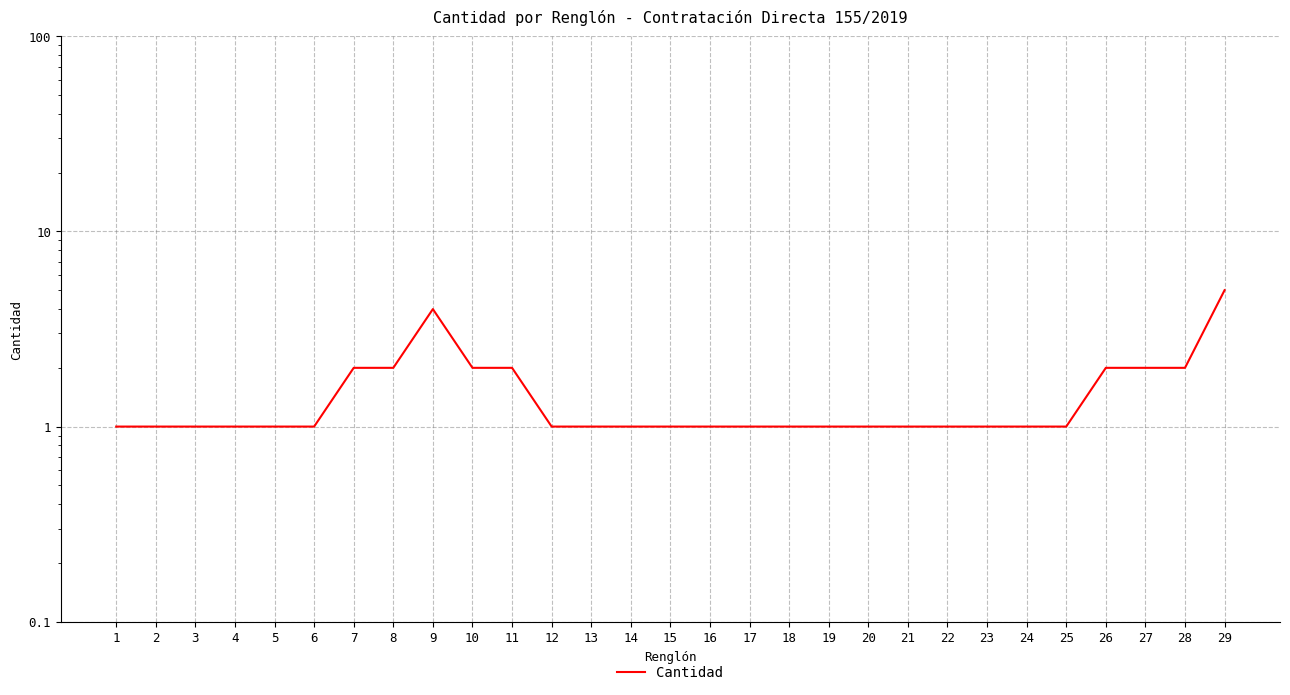

List the labels in order of value, smallest first.

1, 2, 3, 4, 5, 6, 12, 13, 14, 15, 16, 17, 18, 19, 20, 21, 22, 23, 24, 25, 7, 8, 10, 11, 26, 27, 28, 9, 29